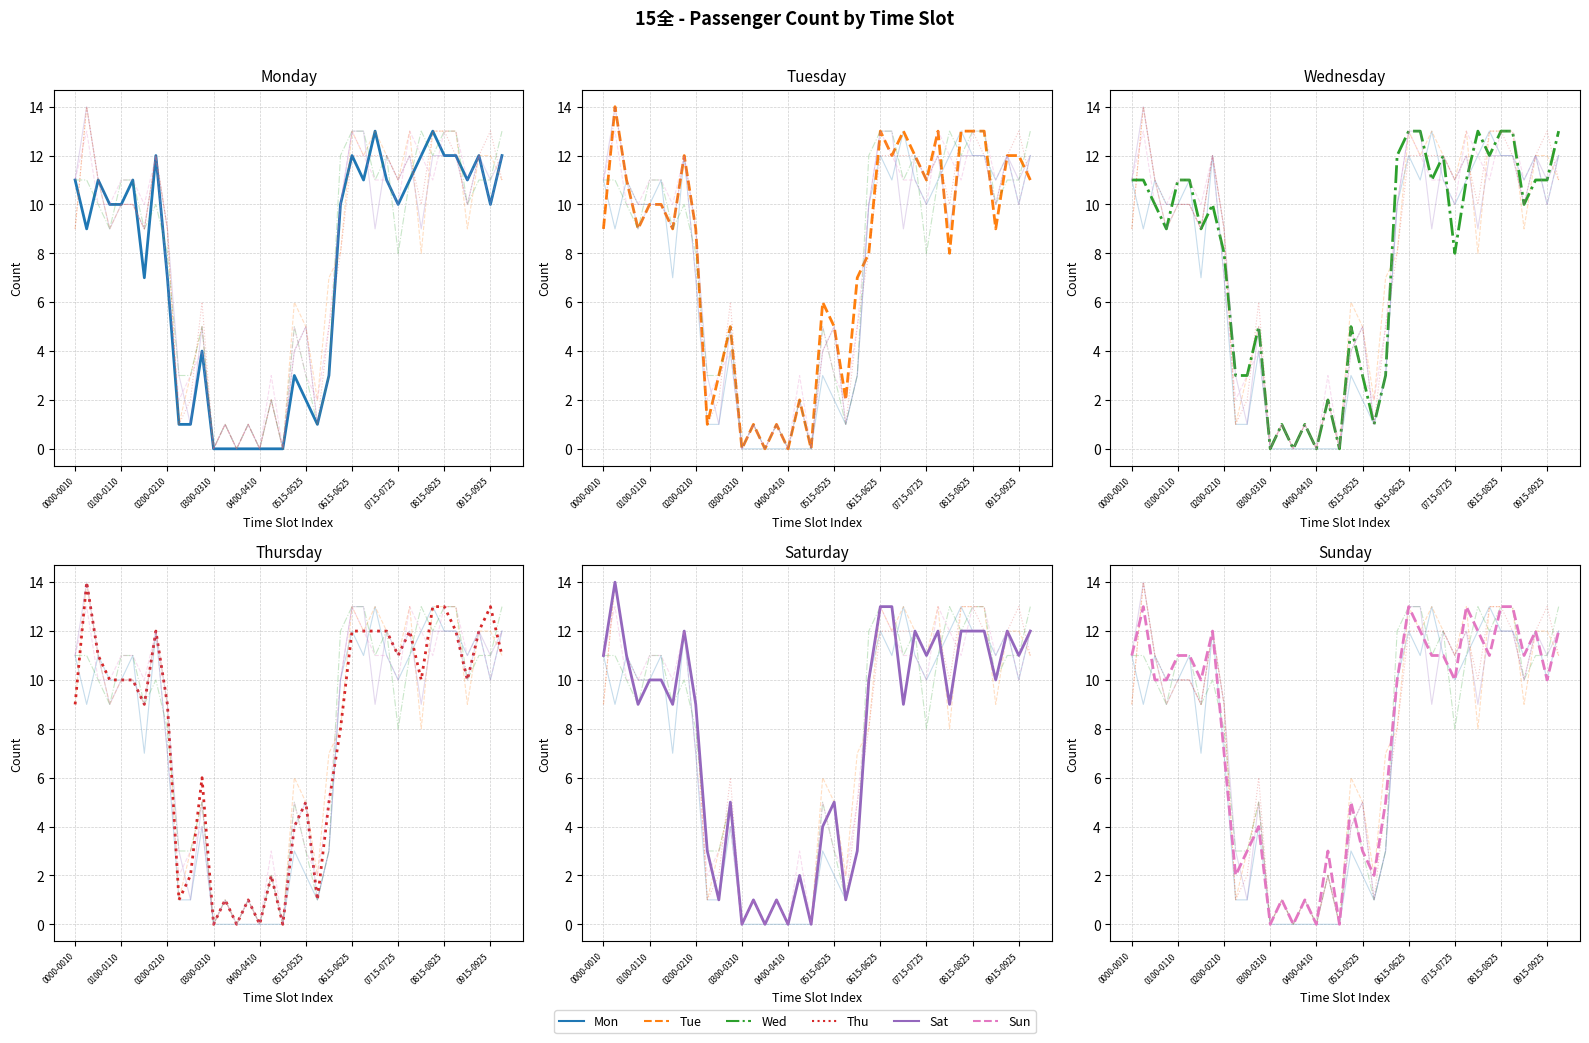

Is the value of Thursday_全 at 0100-0110 greater than the value of Tuesday_全 at 0815-0825?

No